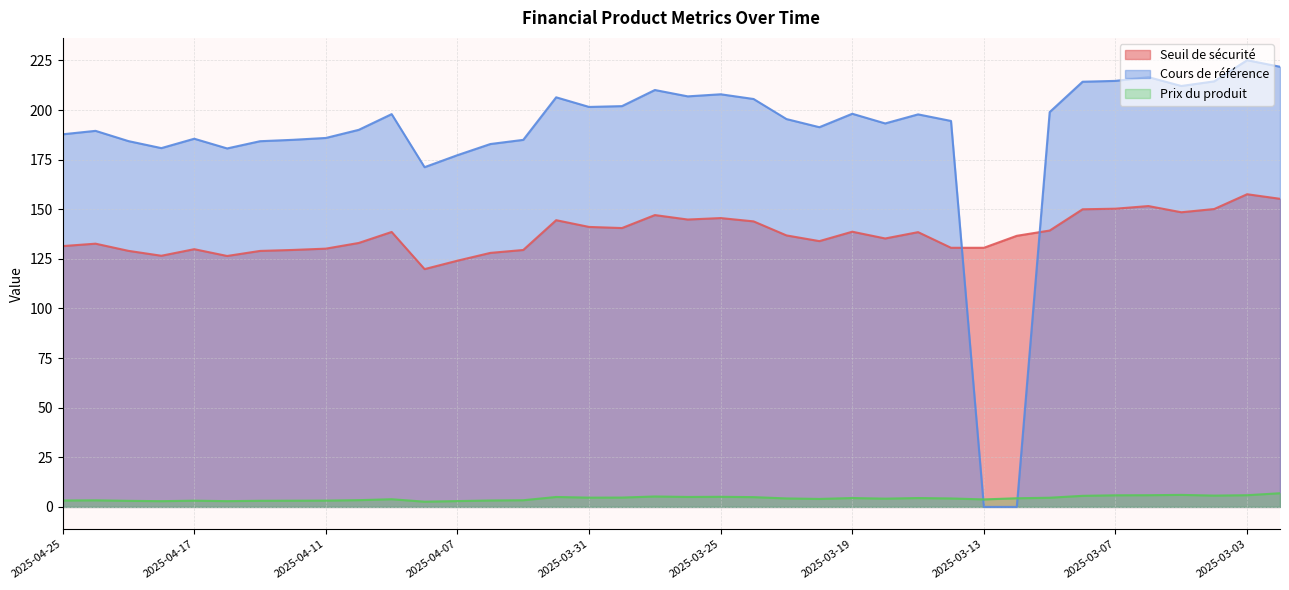

What is the value of the Seuil de sécurité point at the 15th from the left?

129.5